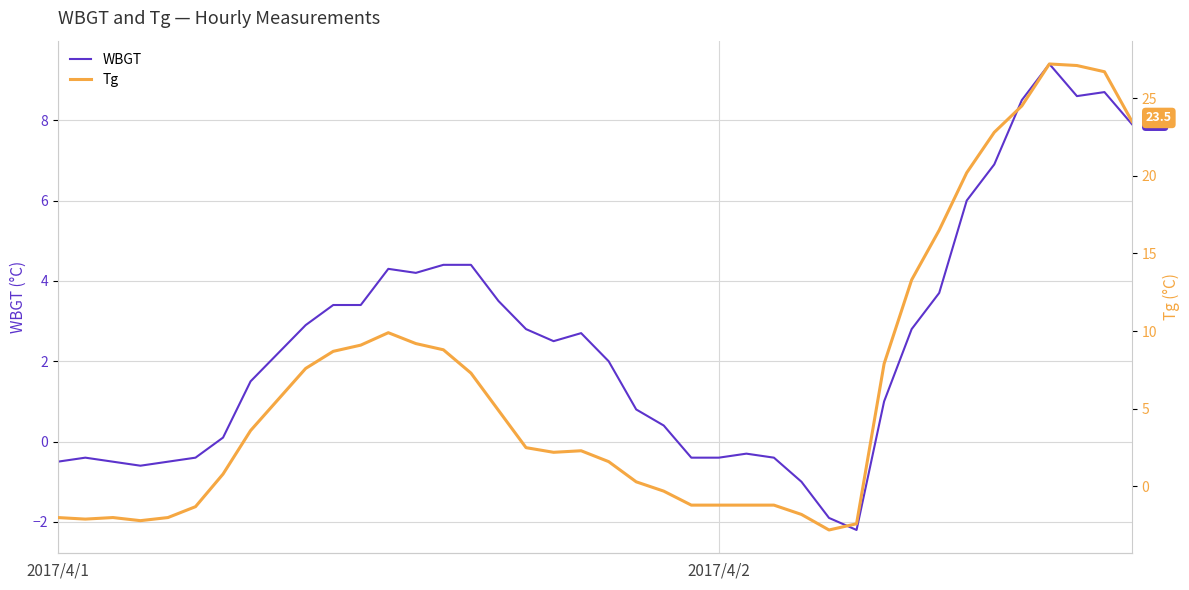

What is the difference between the Tg values at 35 and 10?

15.8